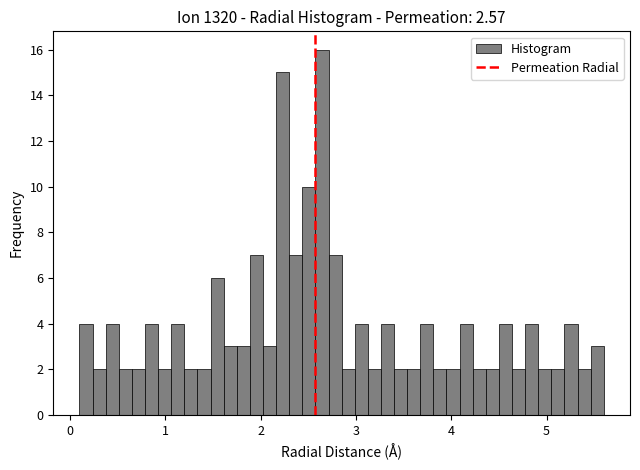

Read against the x-axis, roughly where is the centre of the tallest bar?

2.6